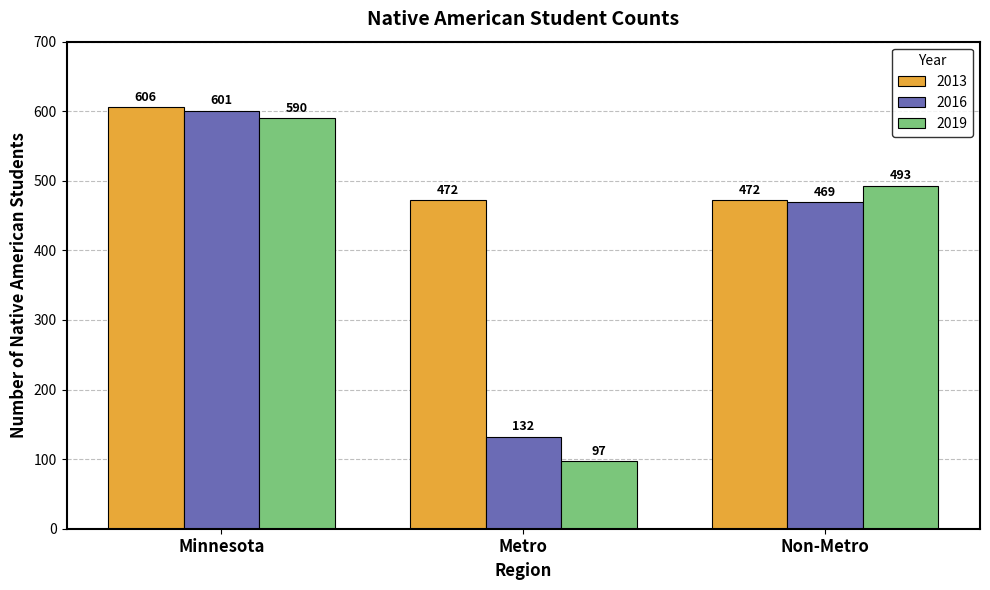

At how many categories does at least one series exceed 358?

3